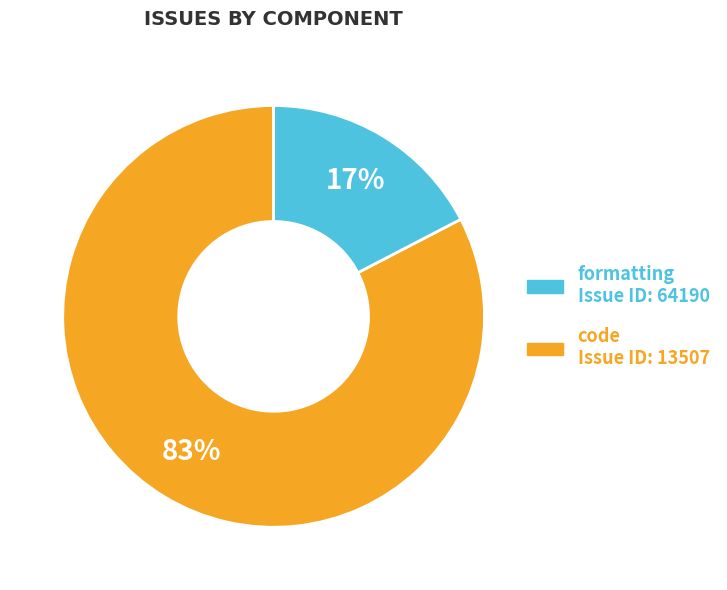

Is the sum of formatting and code greater than half?

Yes